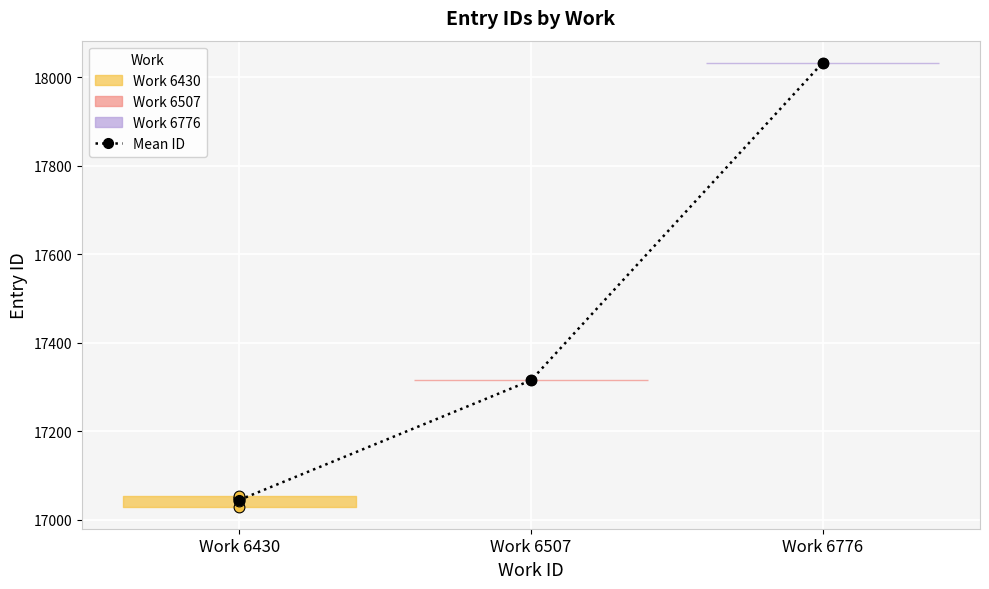

What is the ratio of the value at Work 6776 to the value at Work 6507?

1.0